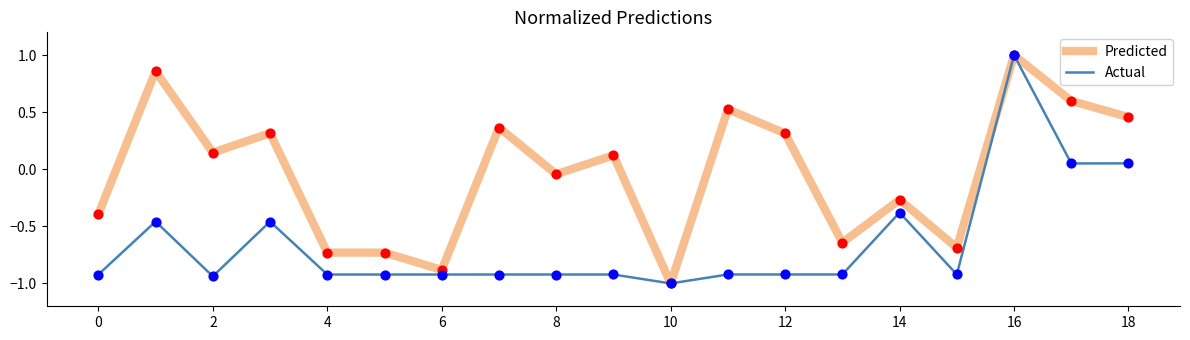

Which series has the largest total across all categories?

Predicted